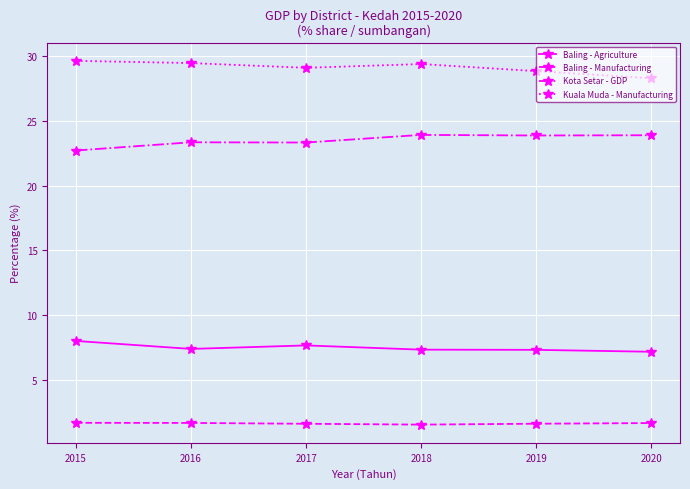

What is the difference between the highest and lowest values at 2017?

27.5